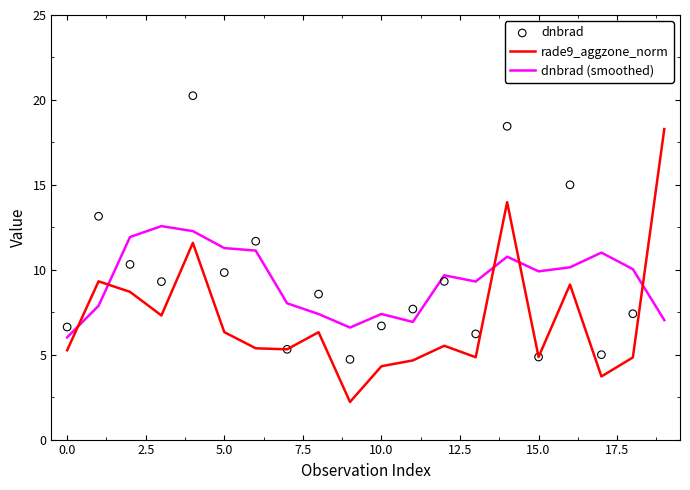

What is the maximum value for rade9_aggzone_norm?

18.3